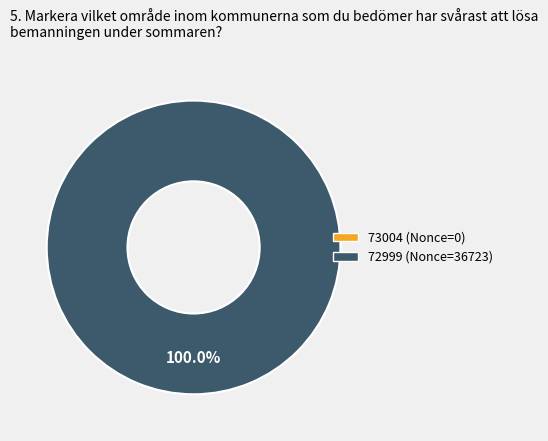

To the nearest percent, what is the difference between the largest and smallest slice percentages?

100%